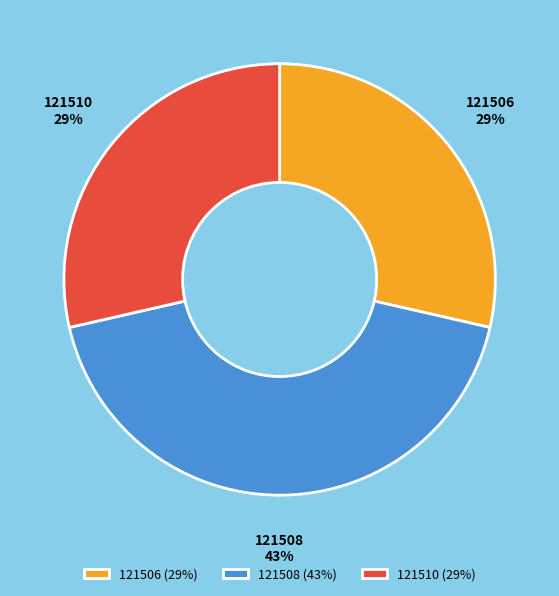

To the nearest percent, what percentage of the pie is 121508?

43%